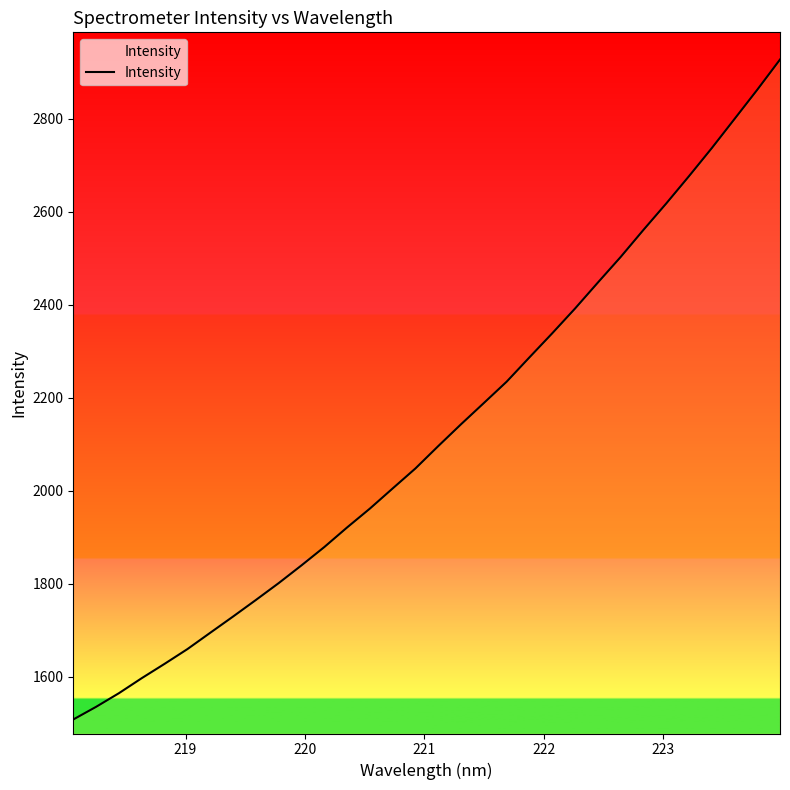

What is the difference between the maximum and minimum values?

1419.6